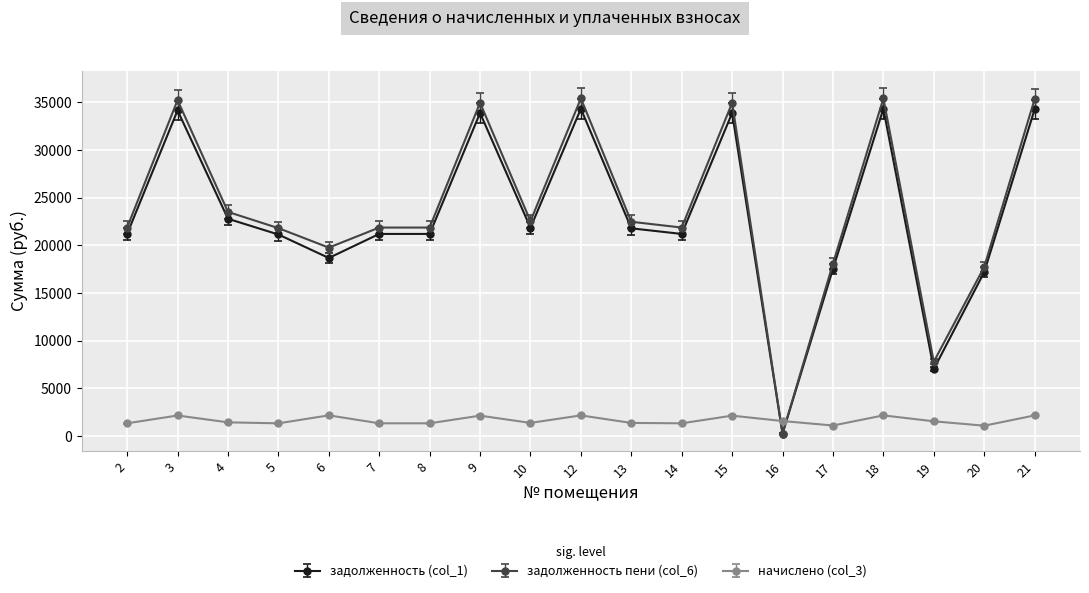

The value of начислено (col_3) at 21 is 2164.7. True or false?

True